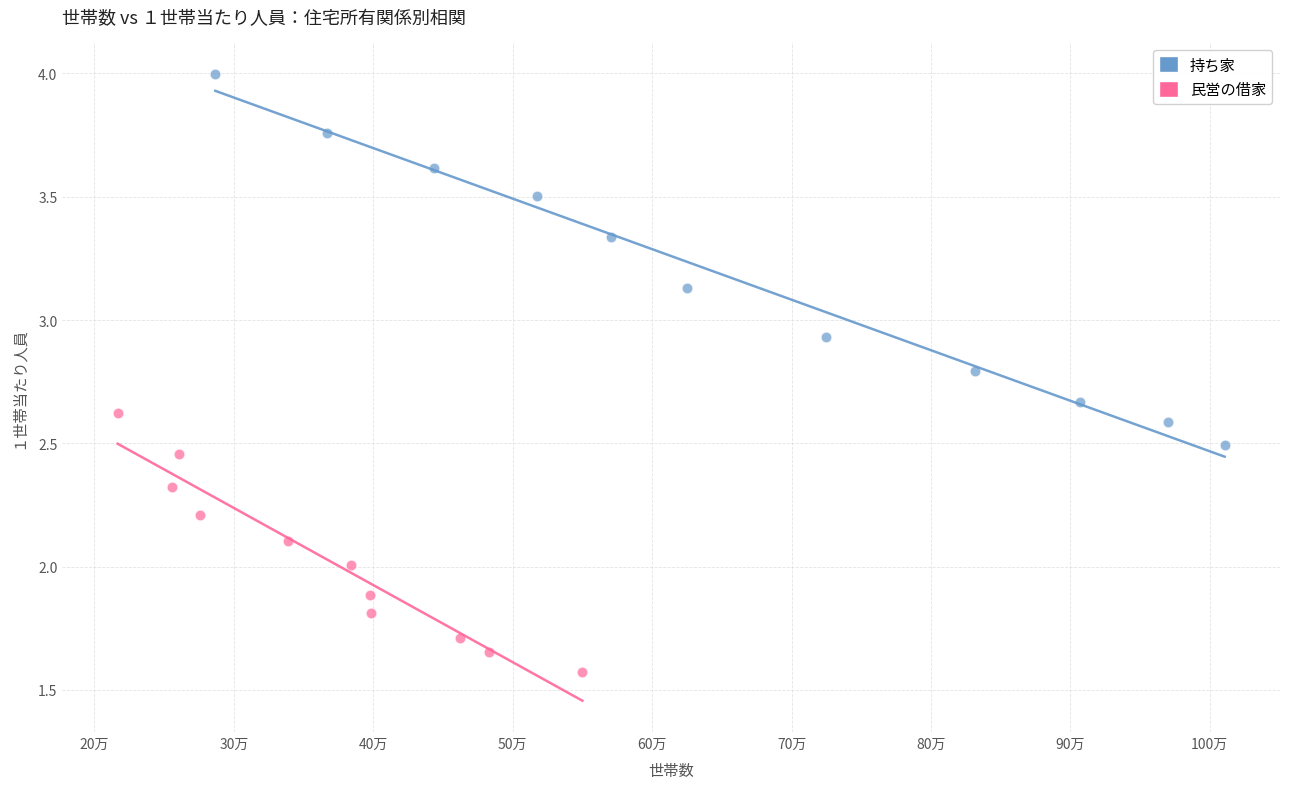

Which series contains the highest Y value?

持ち家